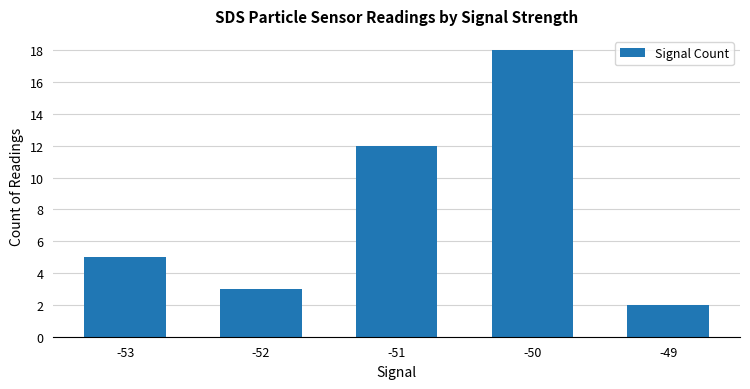

What is the ratio of the value at -52 to the value at -53?

0.6